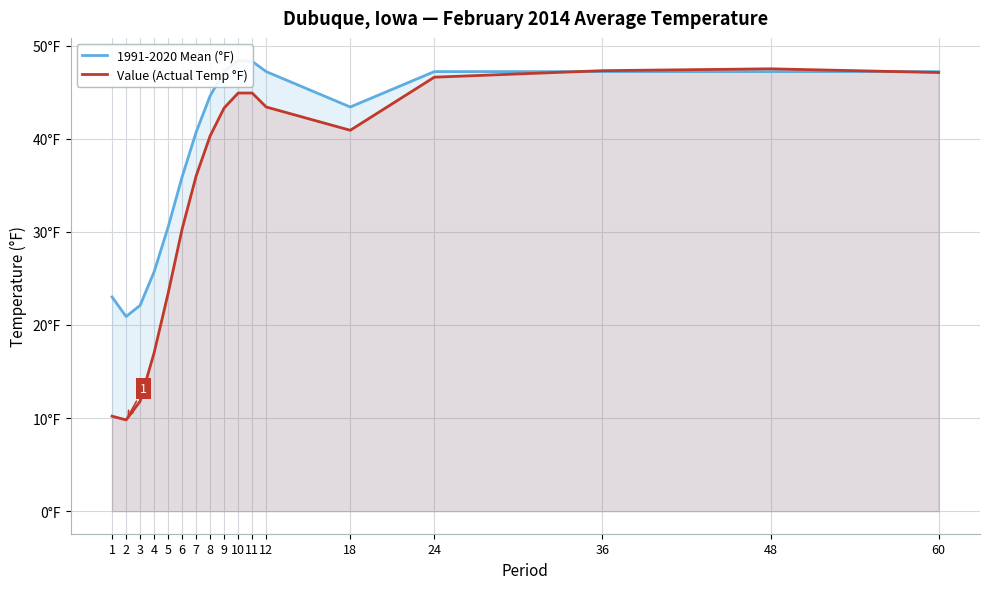

What is the difference between the maximum and minimum values in the 1991-2020 Mean (°F) series?

27.5